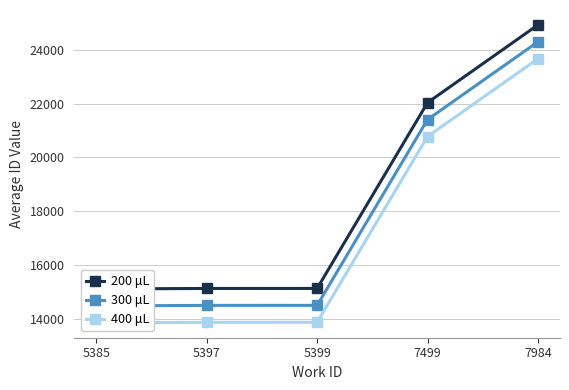

True or false: 400 μL has a value of 7489.0 at 7984.

False